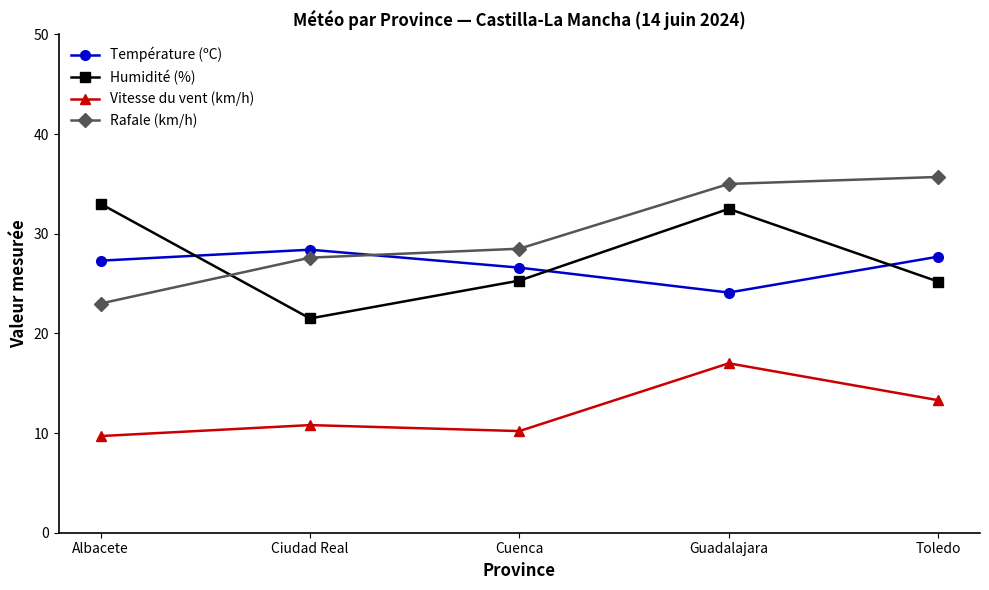

How many interior local valleys does the Humidité (%) series have?

1